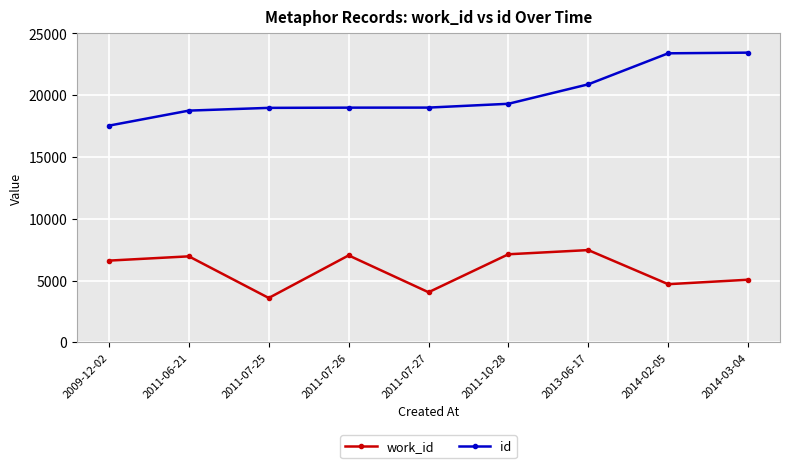

Is the value of id at 2011-07-26 greater than the value of work_id at 2009-12-02?

Yes